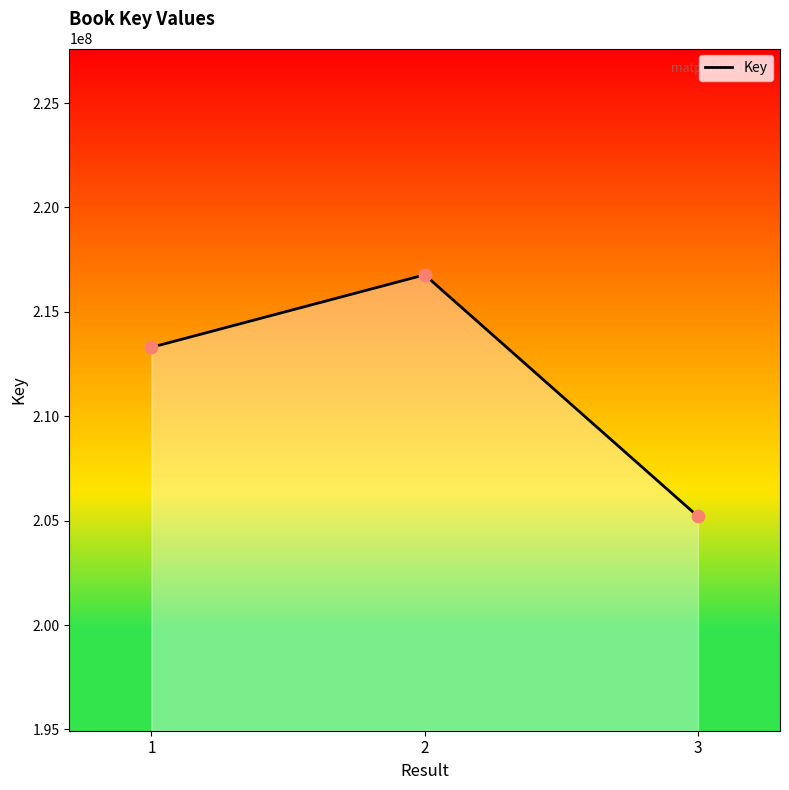

Approximately how many times larger is the value at 3 compared to 1?

1.0